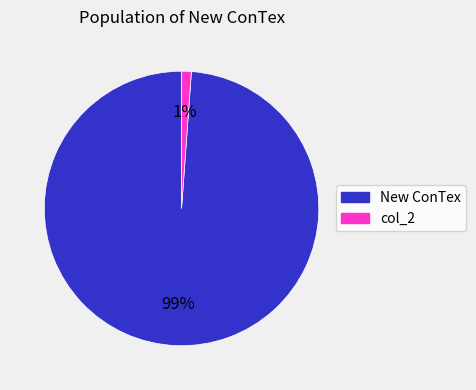

To the nearest percent, what is the average slice percentage?

50%